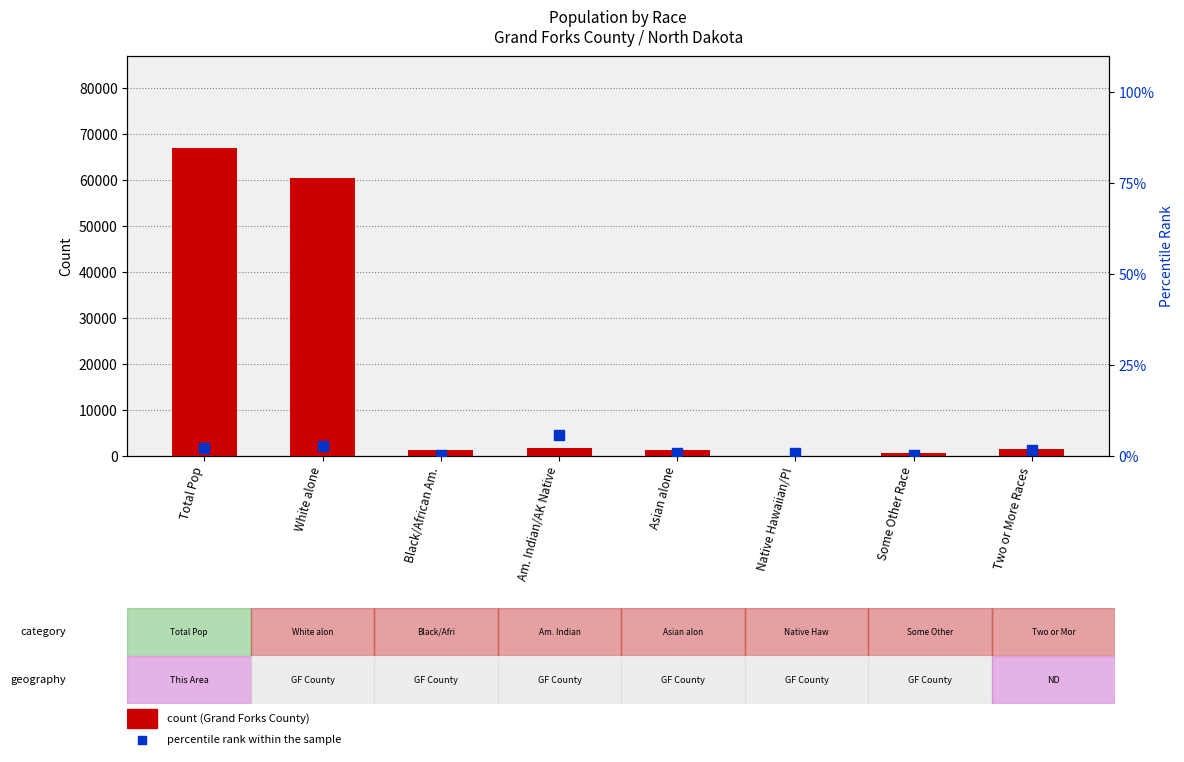

At how many categories does at least one series exceed 45907?

2